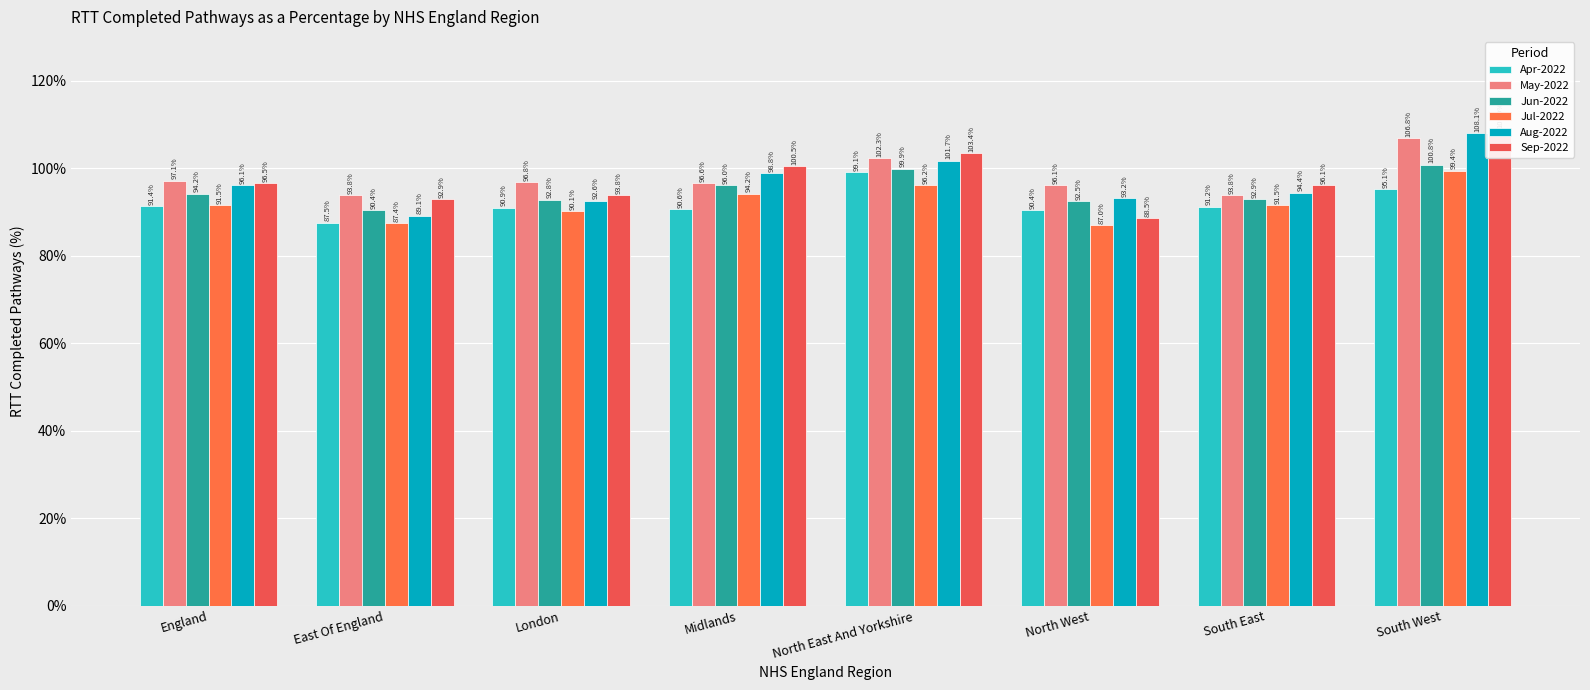

What is the sum of the Aug-2022 values at South East and London?

187.0